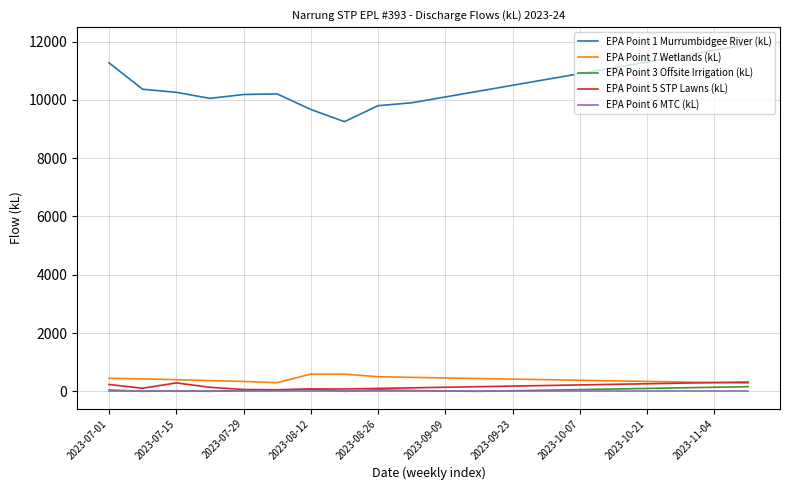

Which series has the widest spread of values?

EPA Point 1 Murrumbidgee River (kL)